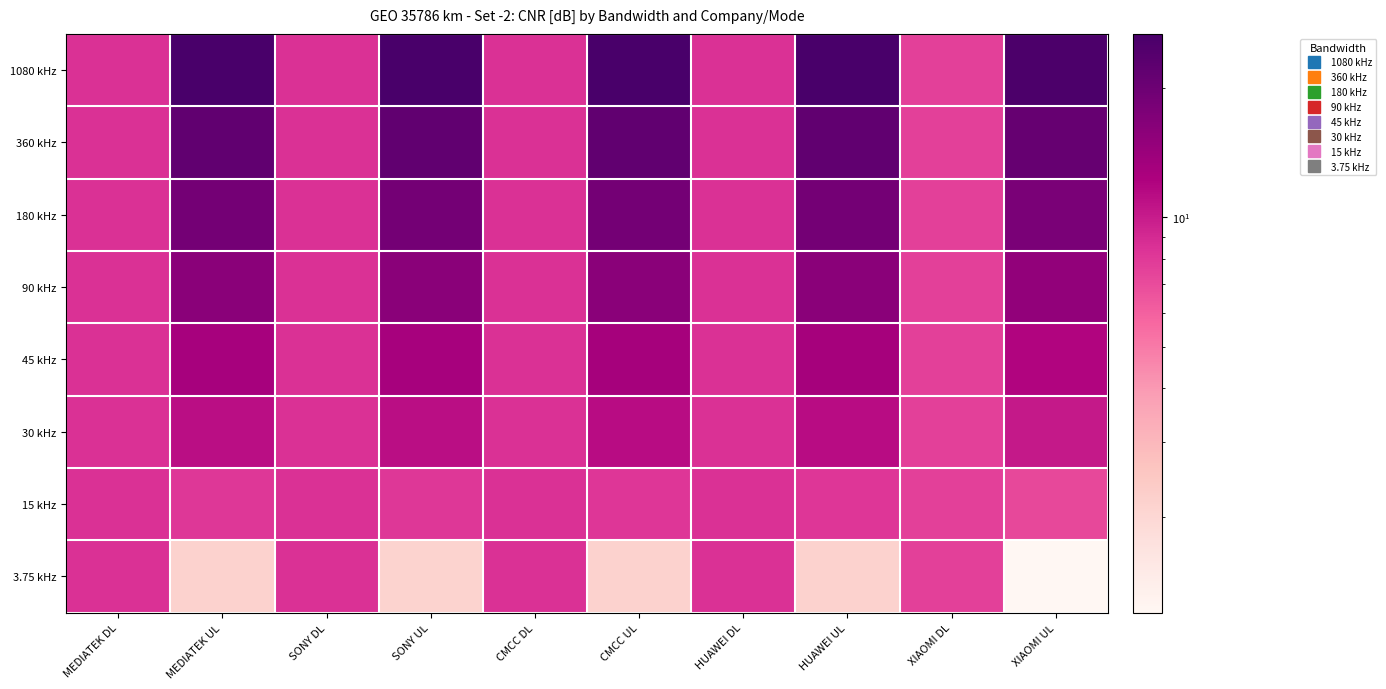

Reading left to right, extract all data points from this chart.

1080 kHz: MEDIATEK DL=8.5	MEDIATEK UL=26.7	SONY DL=8.5	SONY UL=26.7	CMCC DL=8.5	CMCC UL=26.7	HUAWEI DL=8.5	HUAWEI UL=26.7	XIAOMI DL=7.6	XIAOMI UL=25.8
360 kHz: MEDIATEK DL=8.5	MEDIATEK UL=21.9	SONY DL=8.5	SONY UL=22.0	CMCC DL=8.5	CMCC UL=22.0	HUAWEI DL=8.5	HUAWEI UL=22.0	XIAOMI DL=7.6	XIAOMI UL=21.0
180 kHz: MEDIATEK DL=8.5	MEDIATEK UL=18.9	SONY DL=8.5	SONY UL=18.9	CMCC DL=8.5	CMCC UL=19.0	HUAWEI DL=8.5	HUAWEI UL=19.0	XIAOMI DL=7.6	XIAOMI UL=18.0
90 kHz: MEDIATEK DL=8.5	MEDIATEK UL=15.9	SONY DL=8.5	SONY UL=15.9	CMCC DL=8.5	CMCC UL=16.0	HUAWEI DL=8.5	HUAWEI UL=16.0	XIAOMI DL=7.6	XIAOMI UL=15.0
45 kHz: MEDIATEK DL=8.5	MEDIATEK UL=12.9	SONY DL=8.5	SONY UL=12.9	CMCC DL=8.5	CMCC UL=12.9	HUAWEI DL=8.5	HUAWEI UL=12.9	XIAOMI DL=7.6	XIAOMI UL=12.0
30 kHz: MEDIATEK DL=8.5	MEDIATEK UL=11.2	SONY DL=8.5	SONY UL=11.2	CMCC DL=8.5	CMCC UL=11.2	HUAWEI DL=8.5	HUAWEI UL=11.2	XIAOMI DL=7.6	XIAOMI UL=10.2
15 kHz: MEDIATEK DL=8.5	MEDIATEK UL=8.2	SONY DL=8.5	SONY UL=8.2	CMCC DL=8.5	CMCC UL=8.2	HUAWEI DL=8.5	HUAWEI UL=8.2	XIAOMI DL=7.6	XIAOMI UL=7.2
3.75 kHz: MEDIATEK DL=8.5	MEDIATEK UL=2.1	SONY DL=8.5	SONY UL=2.1	CMCC DL=8.5	CMCC UL=2.2	HUAWEI DL=8.5	HUAWEI UL=2.2	XIAOMI DL=7.6	XIAOMI UL=1.2